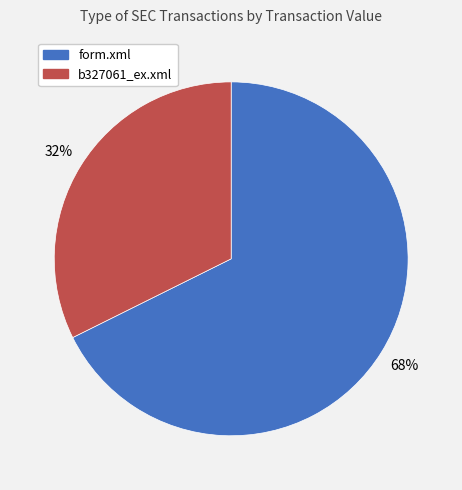

To the nearest percent, what is the combined percentage of b327061_ex.xml and form.xml?

100%